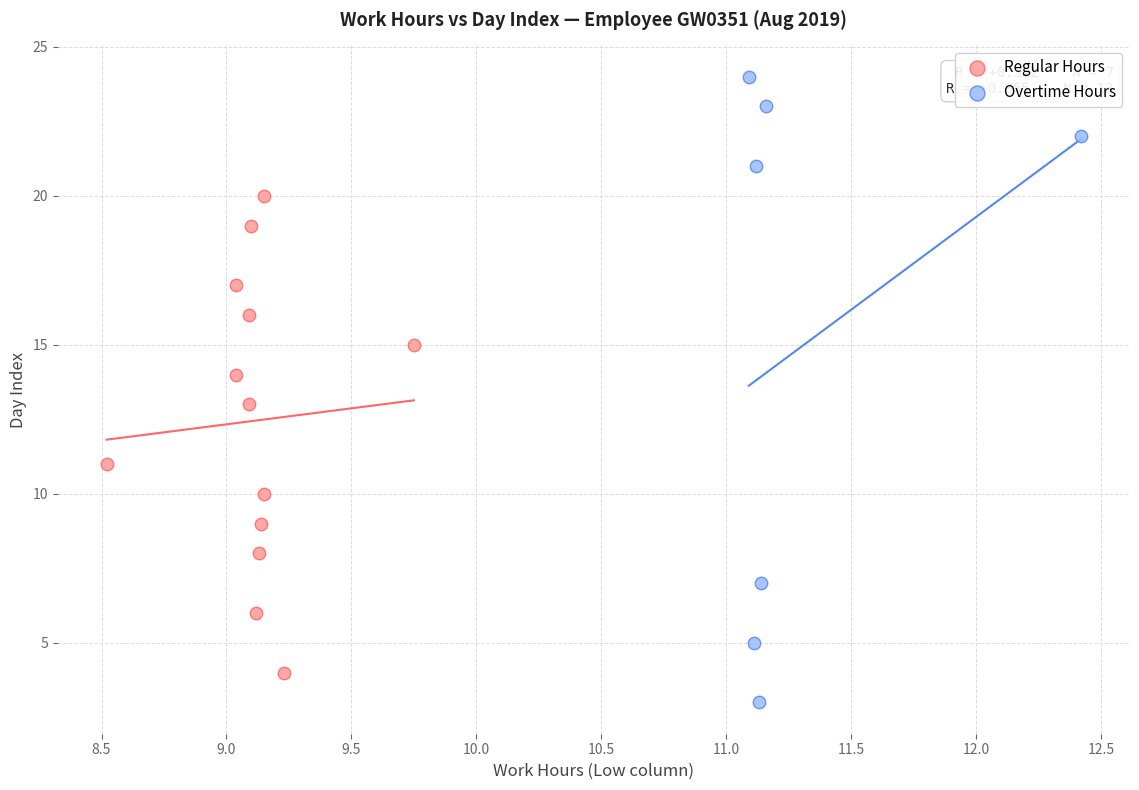

Which series reaches the maximum Y coordinate?

Overtime Hours